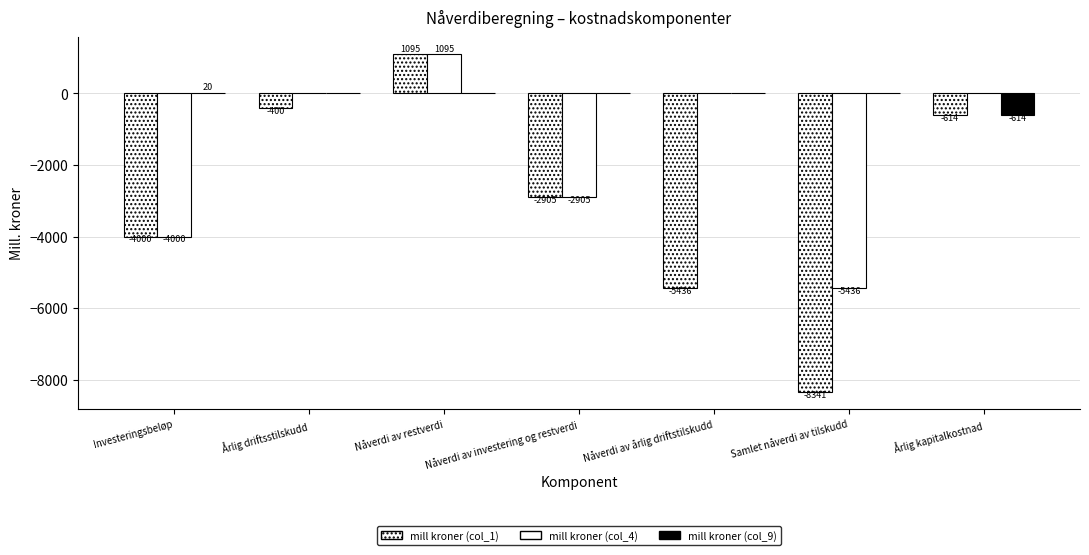

Between Nåverdi av årlig driftstilskudd and Årlig kapitalkostnad, which series saw the biggest shift?

mill kroner (col_1)